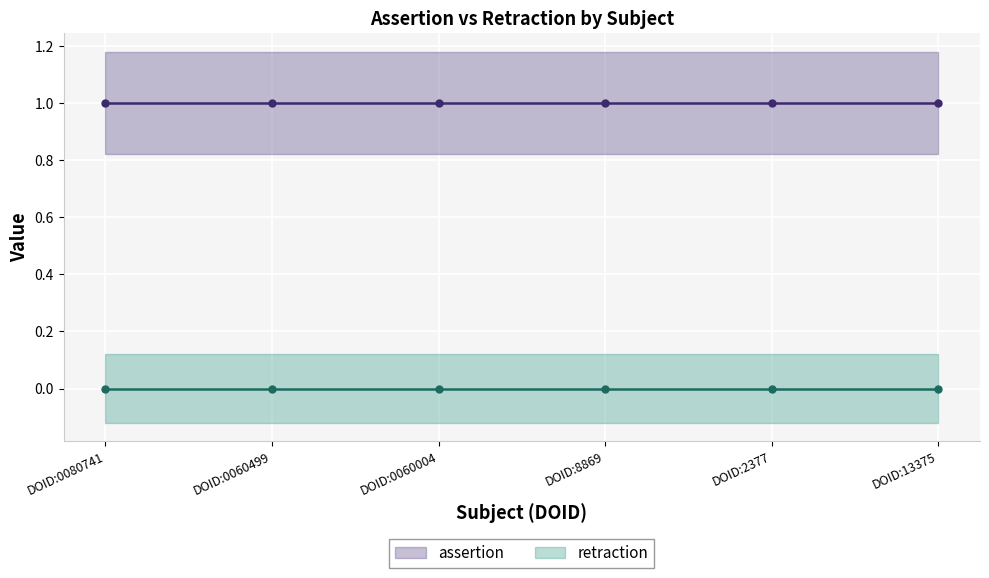

How many data points does each series have?

6